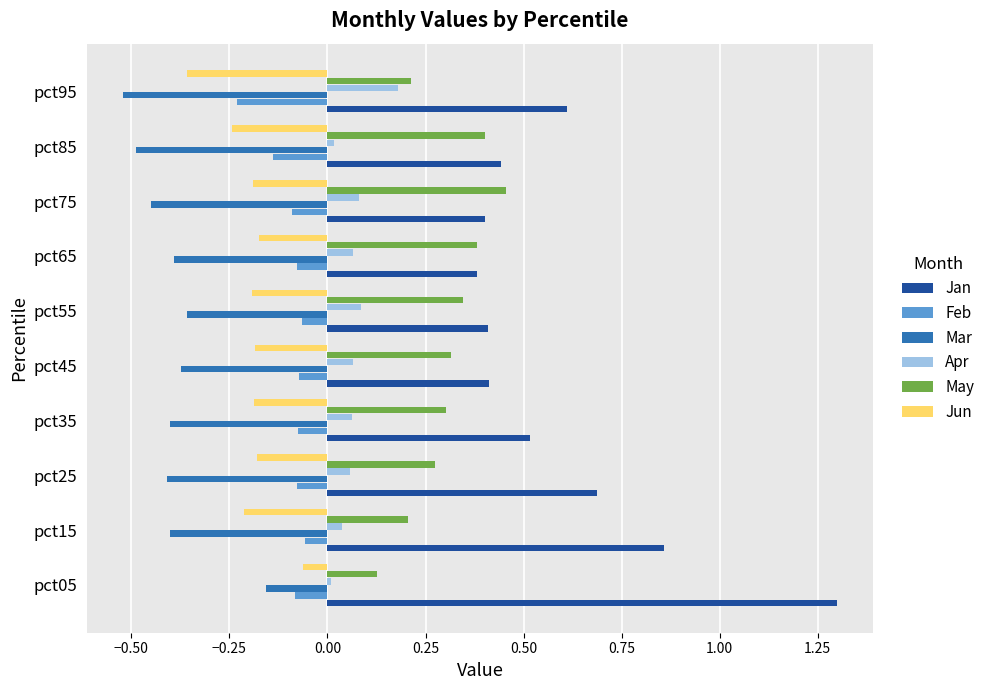

Which category has the highest value in the Apr series?

pct95